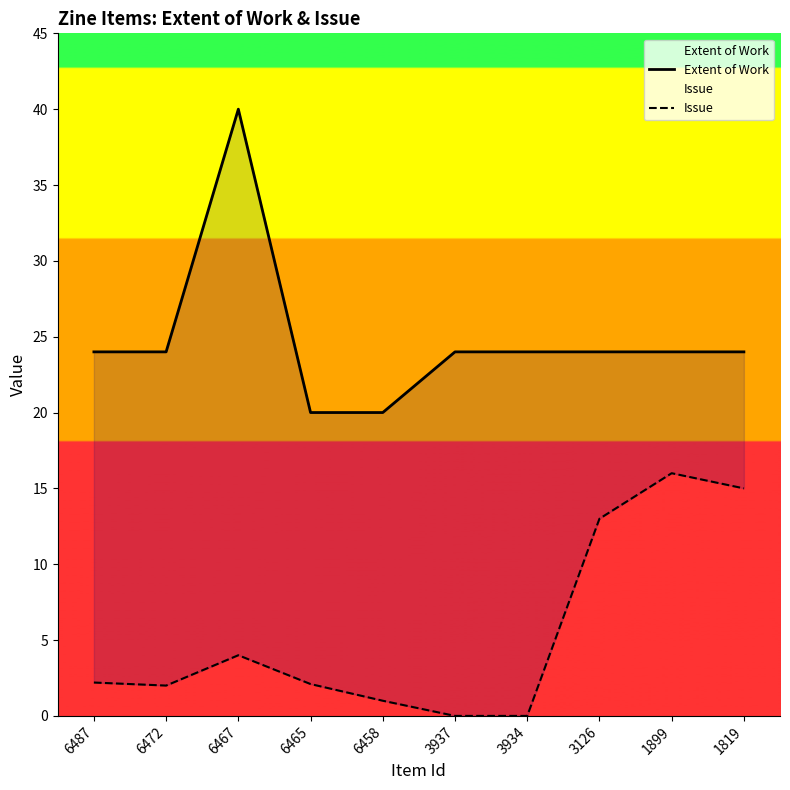

Is it true that Issue equals 10.3 at 1819?

False